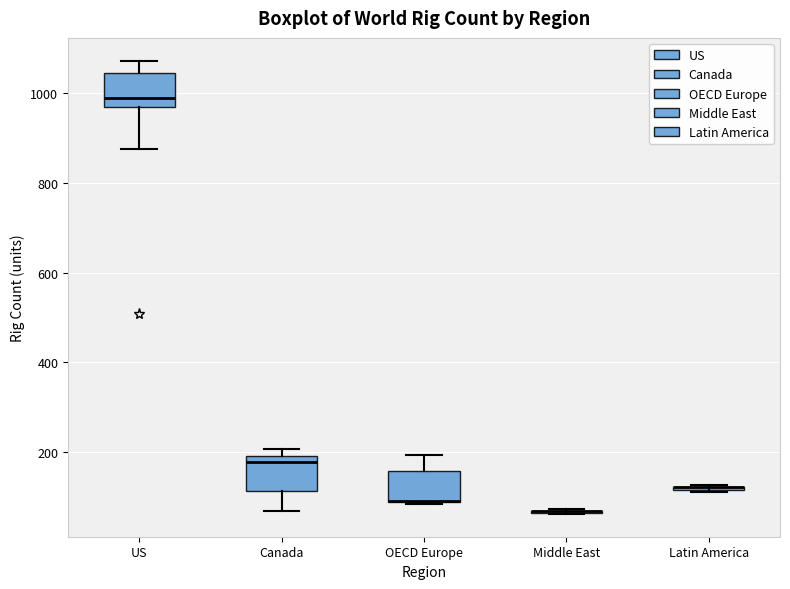

Reading left to right, transcribe this box plot: for each box, give where its median line is, the range the box spans, and where its two whiskers end, as read against the y-axis. The values are not printed on the chart, so give them approximately, as read against the axis.

US: median 980 (just above the box's lower edge), box 980 to 1040, whiskers 880 to 1080
Canada: median 180, box 120 to 200, whiskers 80 to 200 (just above the box's upper edge)
OECD Europe: median 100 (drawn on the box's lower edge), box 100 to 160, whiskers 80 to 200
Middle East: box collapsed to a line at 60, whiskers 60 to 80
Latin America: box collapsed to a line at 120, whiskers 120 to 120